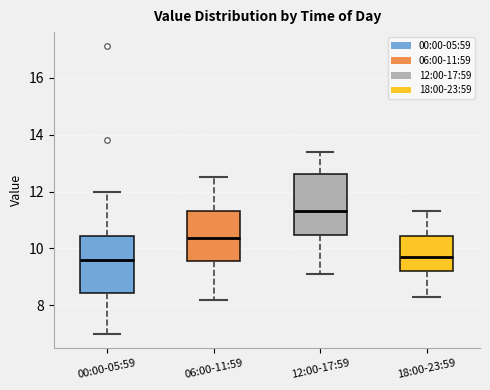

Reading left to right, read every box against the y-axis: the position of its median line, the range the box covers, and the ends of its whiskers. The values are not printed on the chart, so give them approximately, as read against the axis.

00:00-05:59: median 9.6, box 8.4 to 10.4, whiskers 7.0 to 12.0
06:00-11:59: median 10.4, box 9.6 to 11.4, whiskers 8.2 to 12.6
12:00-17:59: median 11.4, box 10.4 to 12.6, whiskers 9.2 to 13.4
18:00-23:59: median 9.8, box 9.2 to 10.4, whiskers 8.4 to 11.4